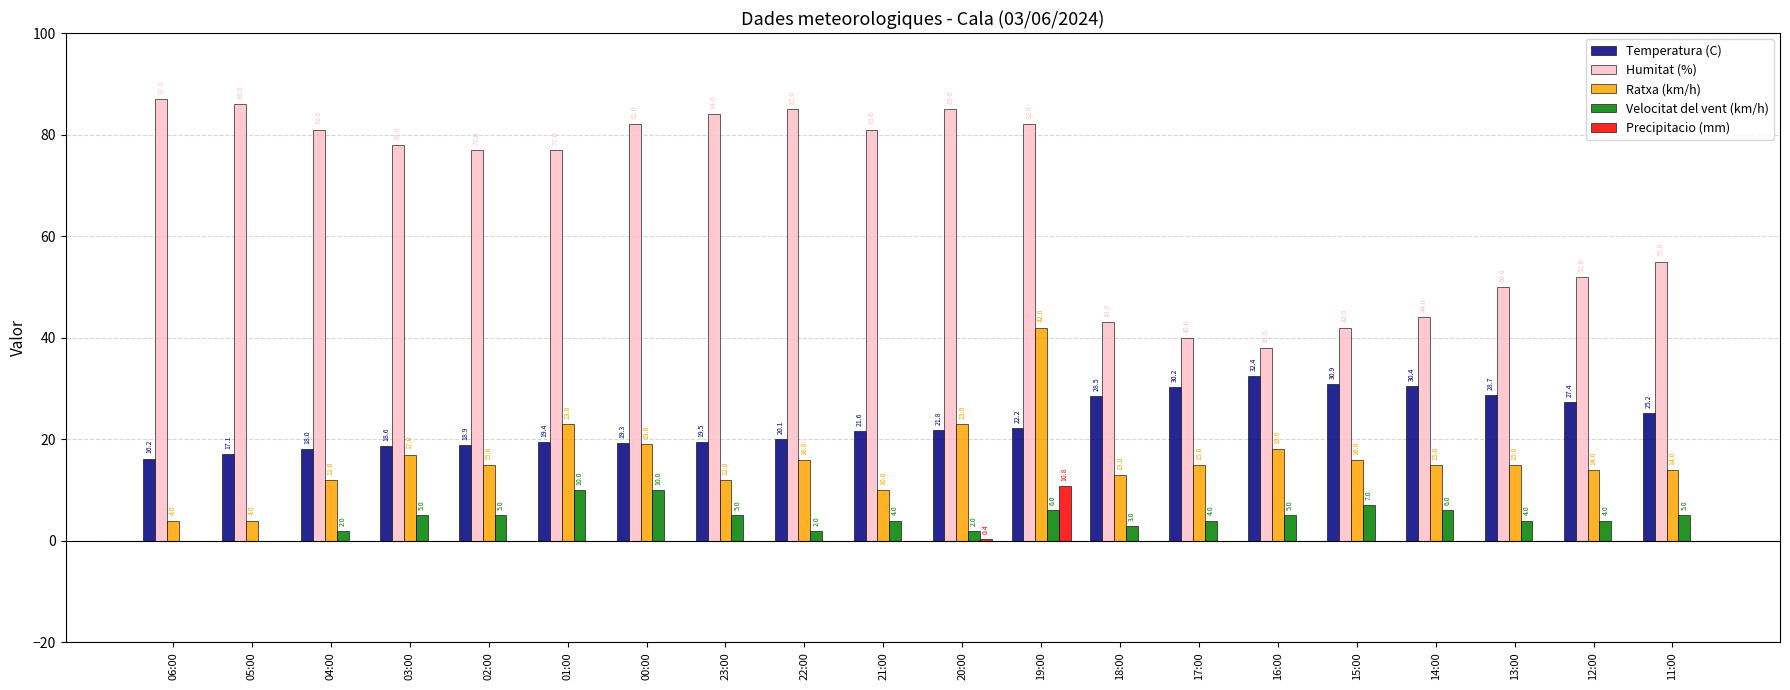

What is the difference between the Ratxa (km/h) values at 02:00 and 18:00?

2.0